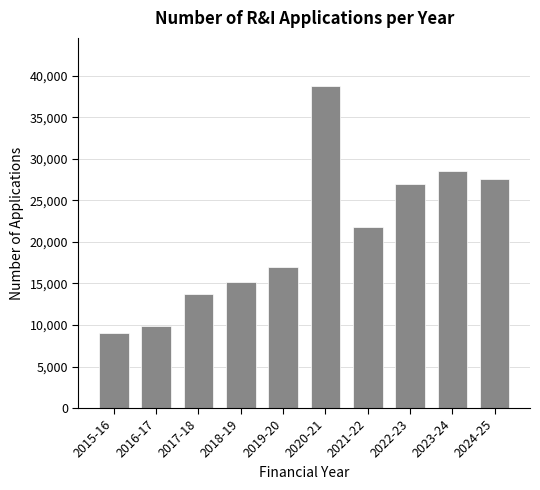

Reading left to right, what are all the values shown in this chart?

9083	9858	13678	15156	16934	38761	21841	26993	28505	27567